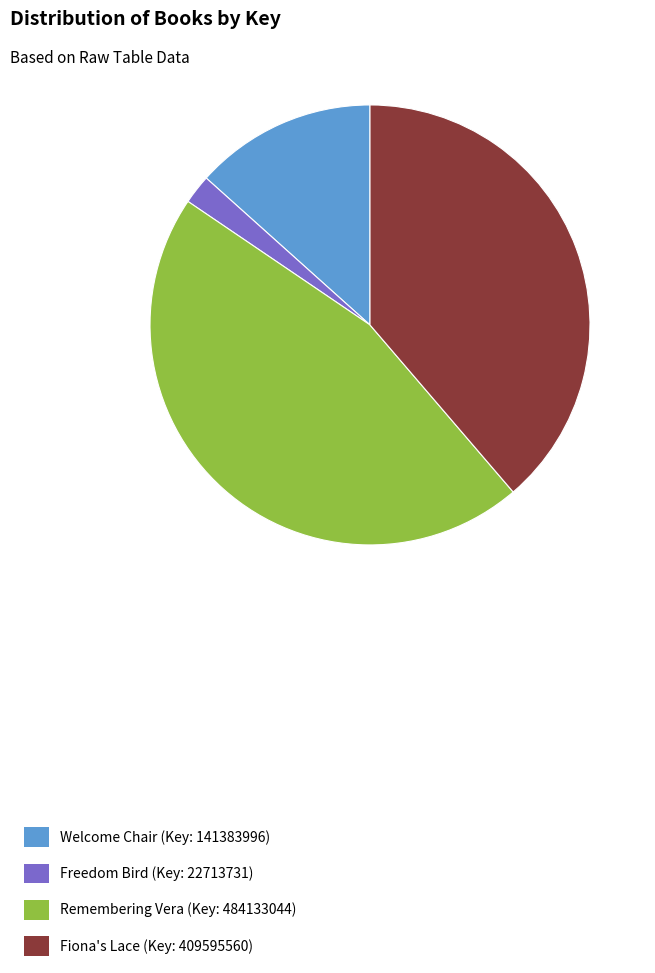

Between Freedom Bird and Welcome Chair, which is larger?

Welcome Chair